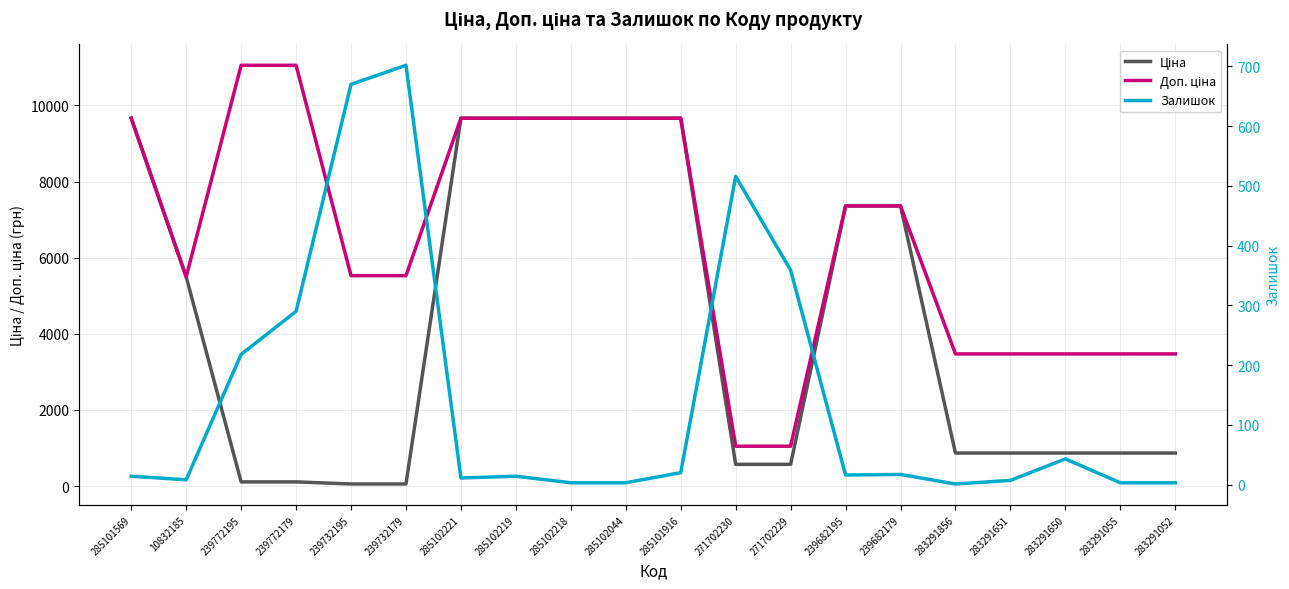

True or false: Ціна and Залишок intersect in this chart.

True